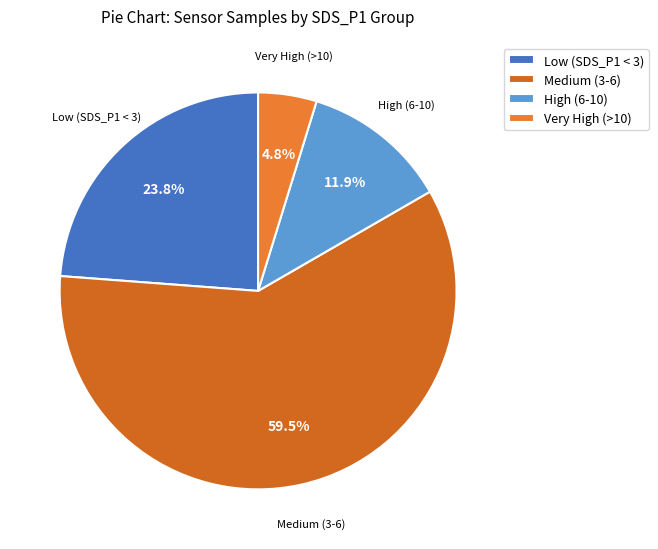

Is there any slice that represents more than half of the pie?

Yes